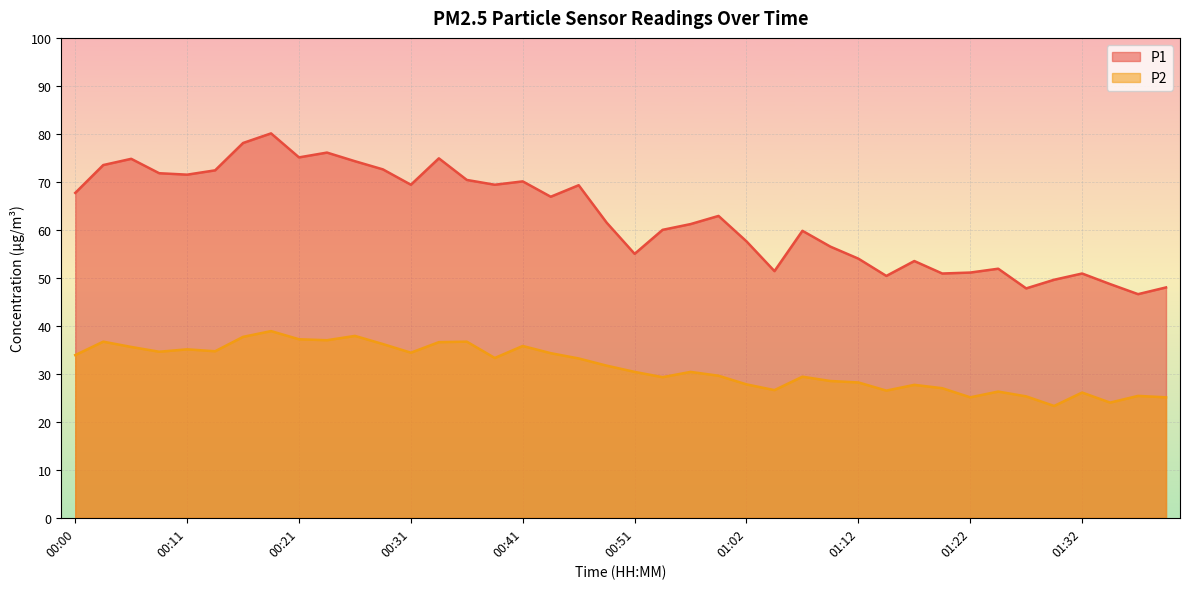

True or false: P1 and P2 intersect in this chart.

False